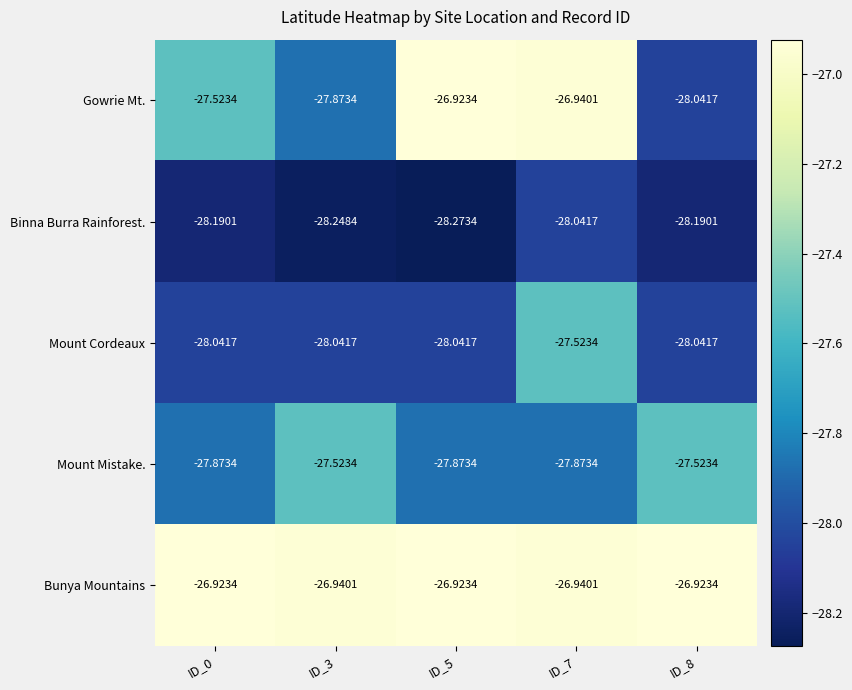

Which series has the largest total across all categories?

Bunya Mountains